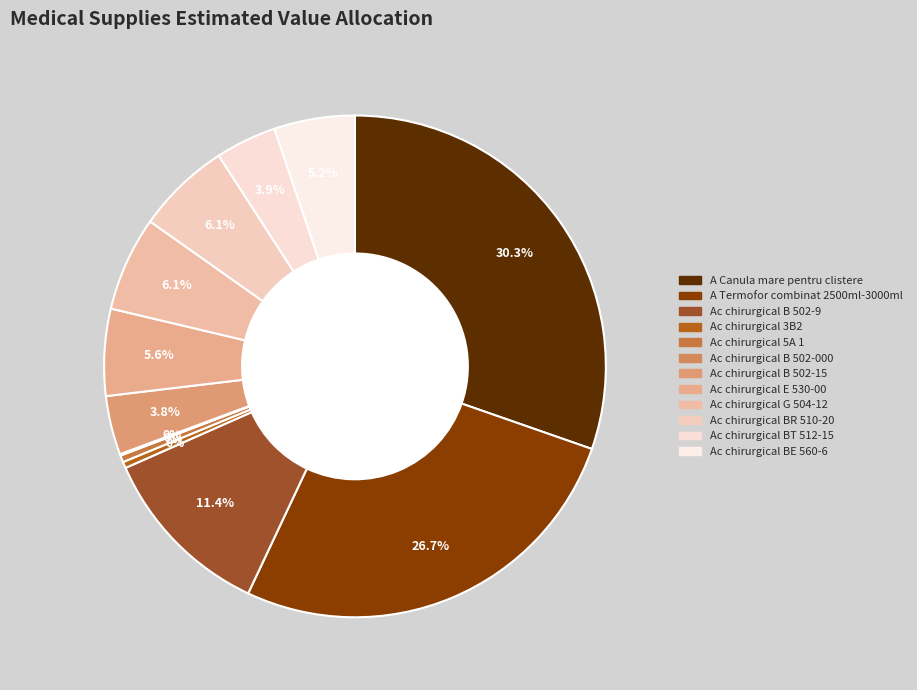

To the nearest percent, what is the difference between the largest and smallest slice percentages?

30%